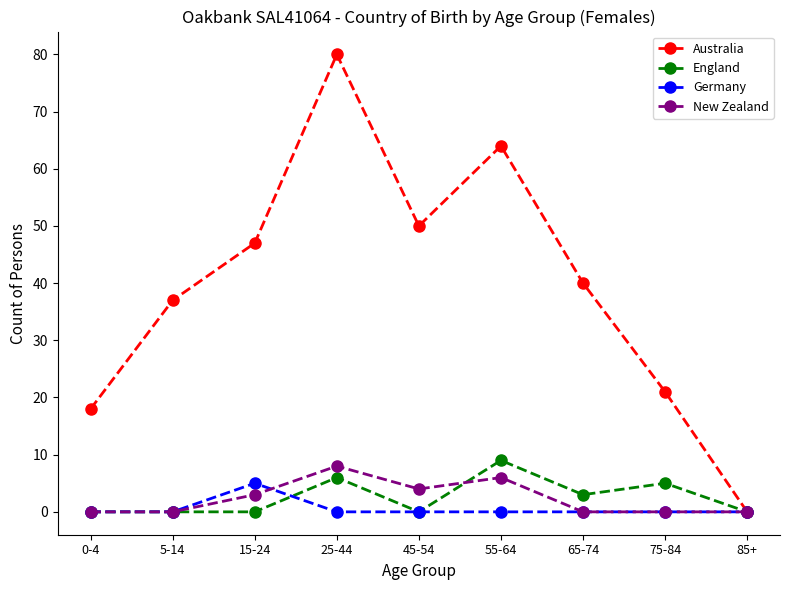

Rank the categories by Australia value from highest to lowest.

25-44, 55-64, 45-54, 15-24, 65-74, 5-14, 75-84, 0-4, 85+